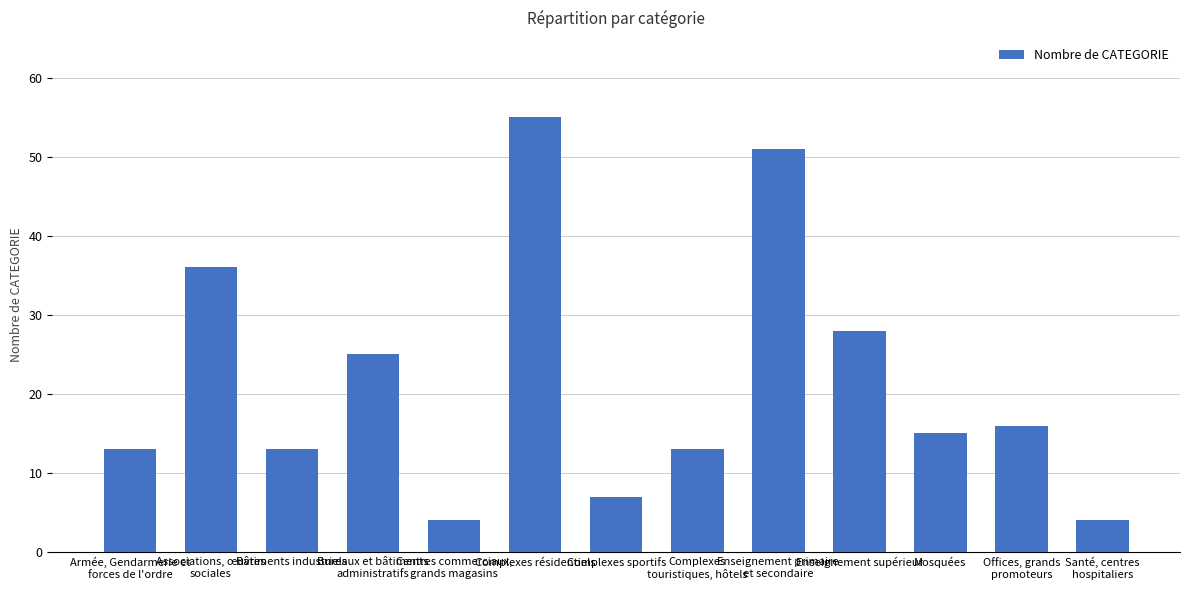

What is the difference between the second highest and second lowest values?

47